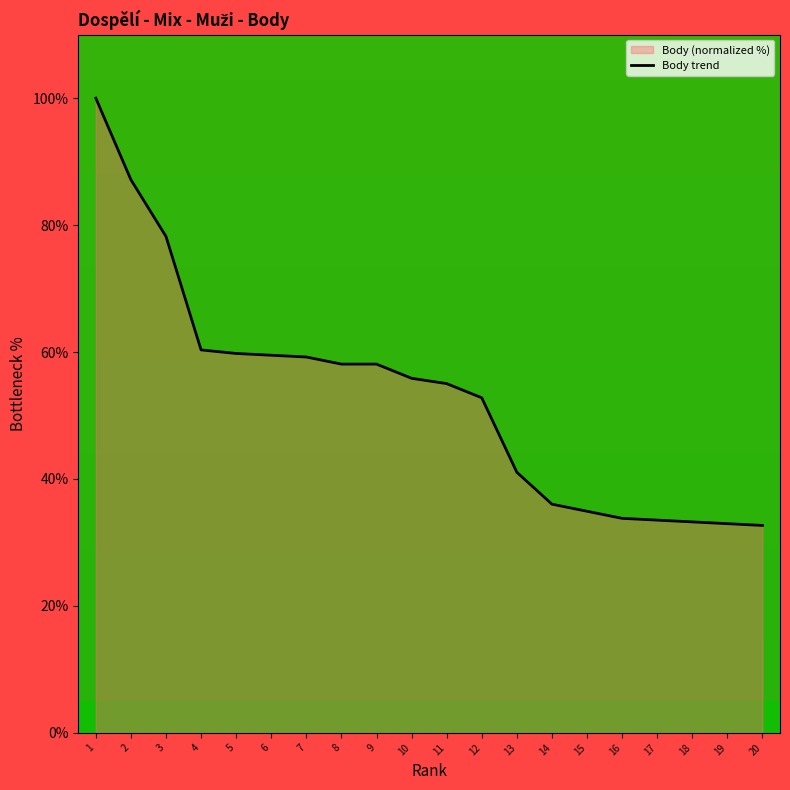

What is the average value?

53.1